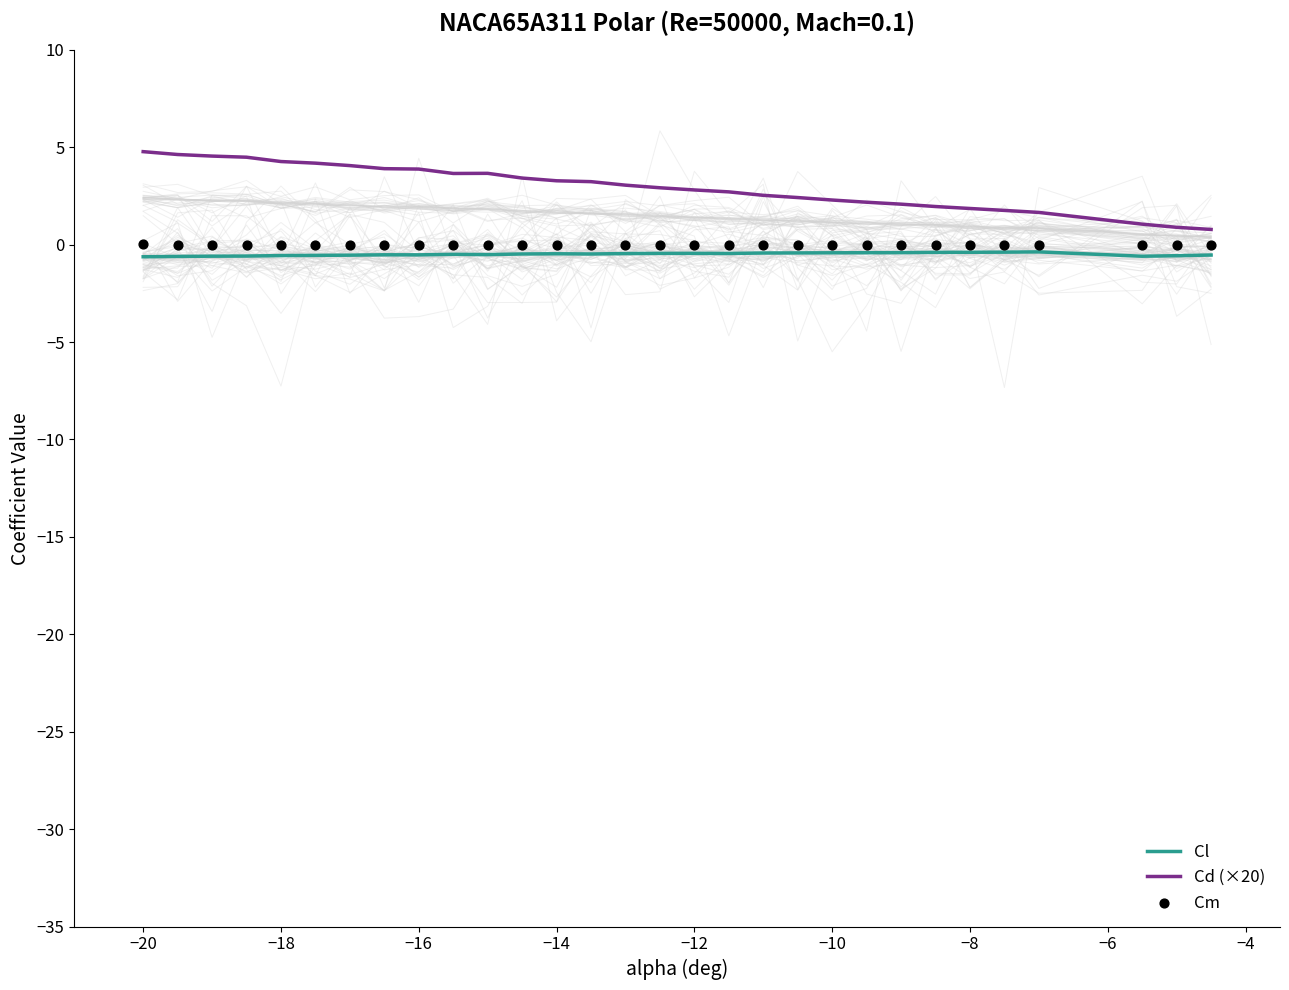

True or false: Cd (×20) and Cl cross at least once.

False